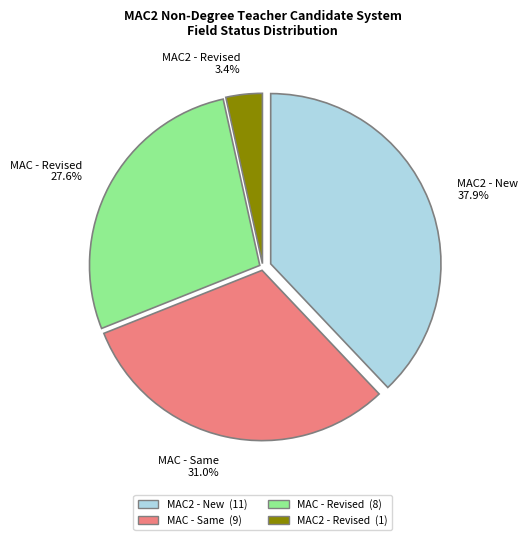

Do MAC2 - Revised 3.4% and MAC2 - New 37.9% together represent more than half of the pie?

No